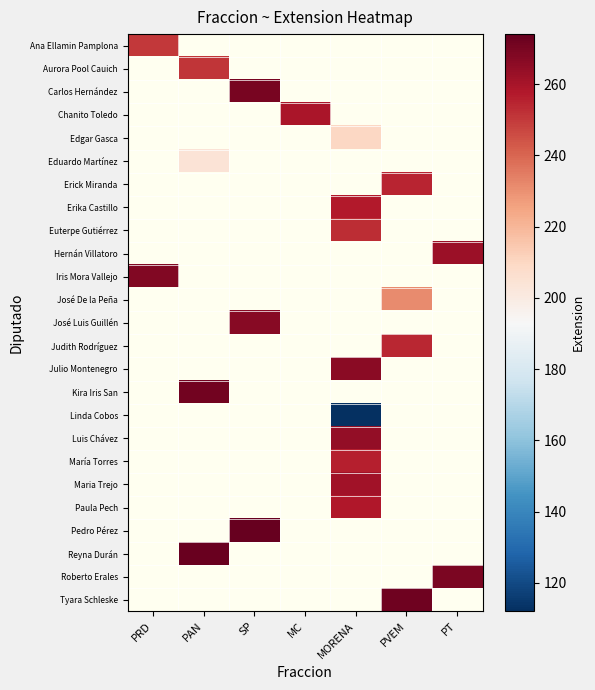

Count the number of data series in this chart.

25